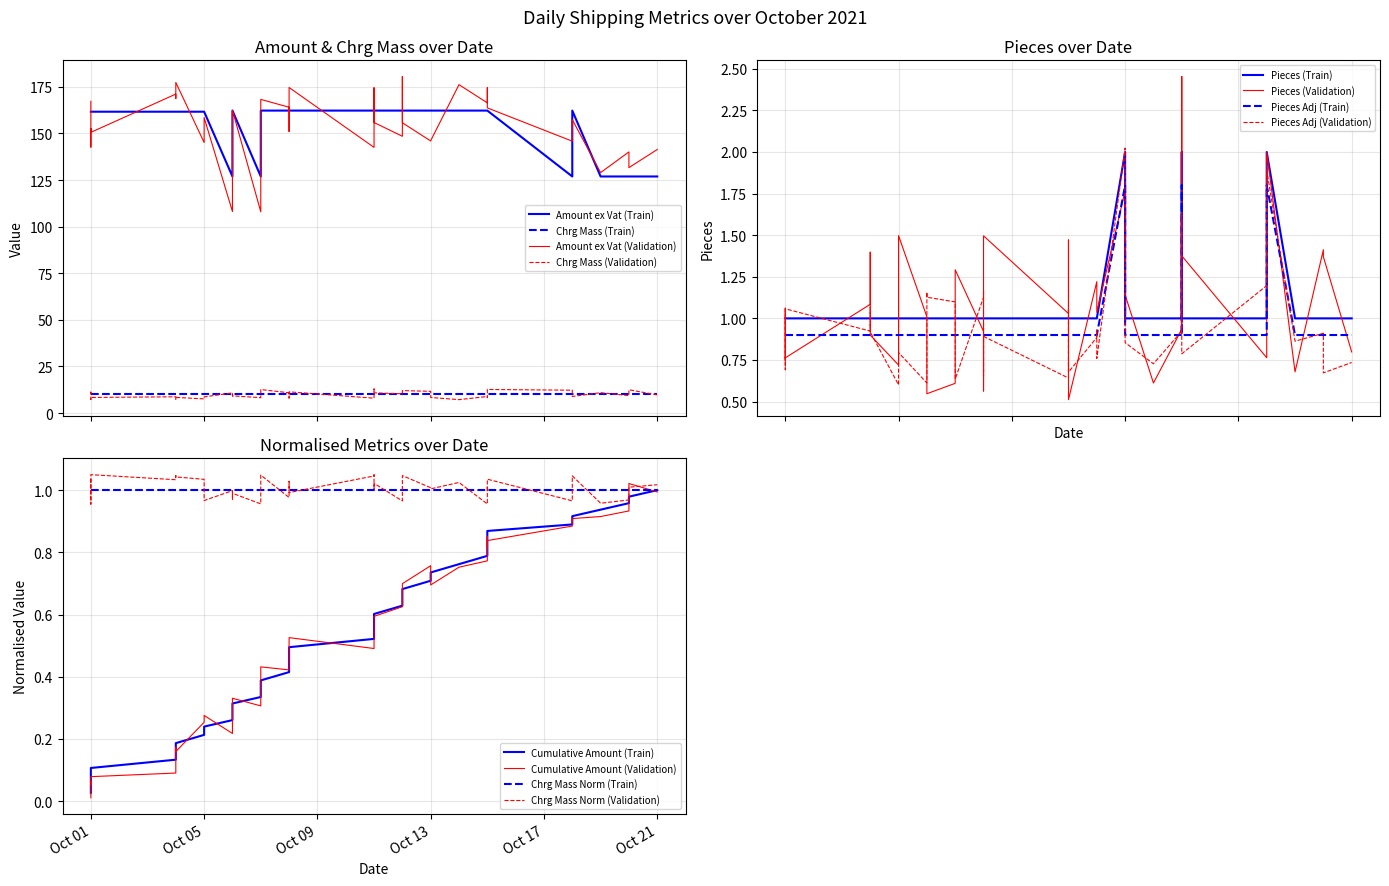

What is the sum of the Chrg Mass values at 2021-10-01 and 2021-10-06?

20.0